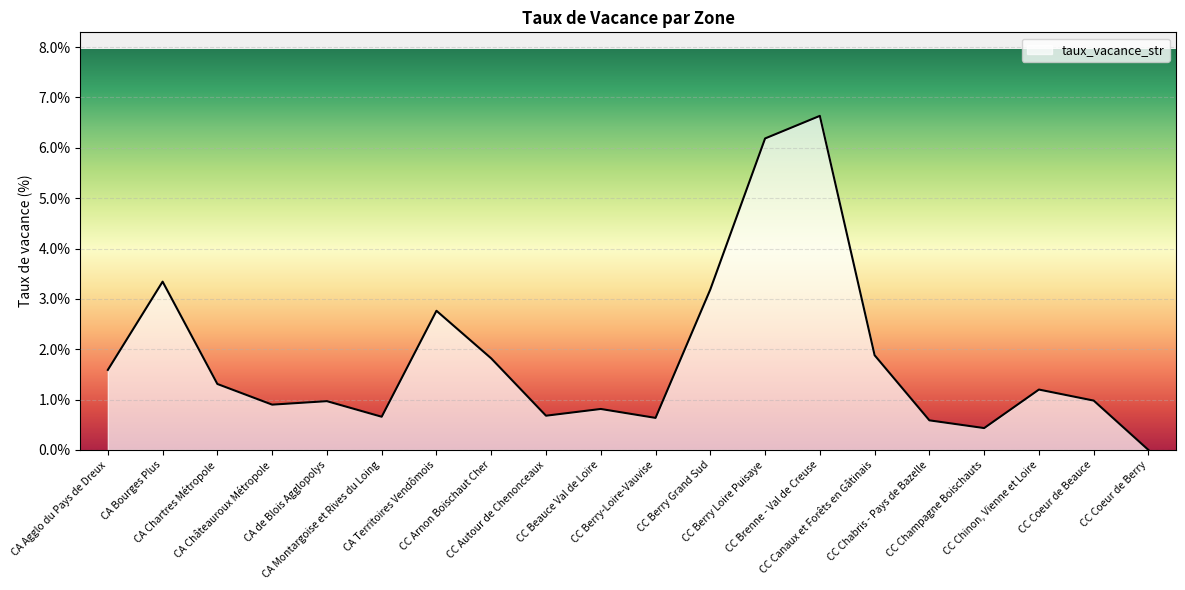

Between CA Bourges Plus and CC Berry Loire Puisaye, which is larger?

CC Berry Loire Puisaye